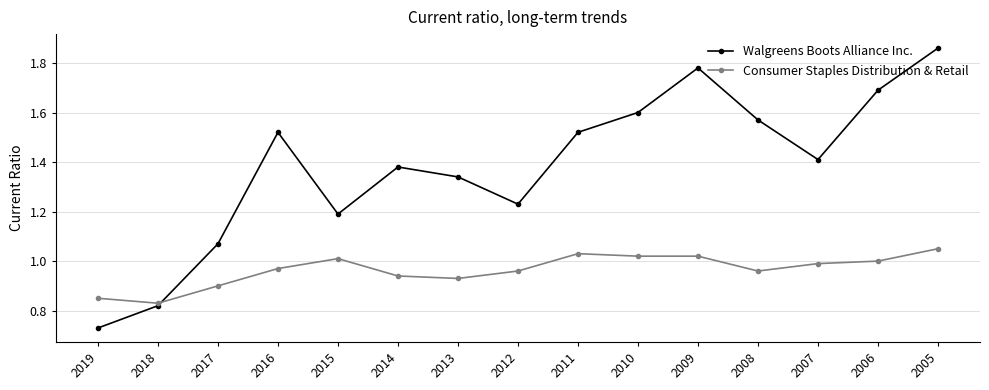

What are all the series names shown in the legend?

Walgreens Boots Alliance Inc., Consumer Staples Distribution & Retail